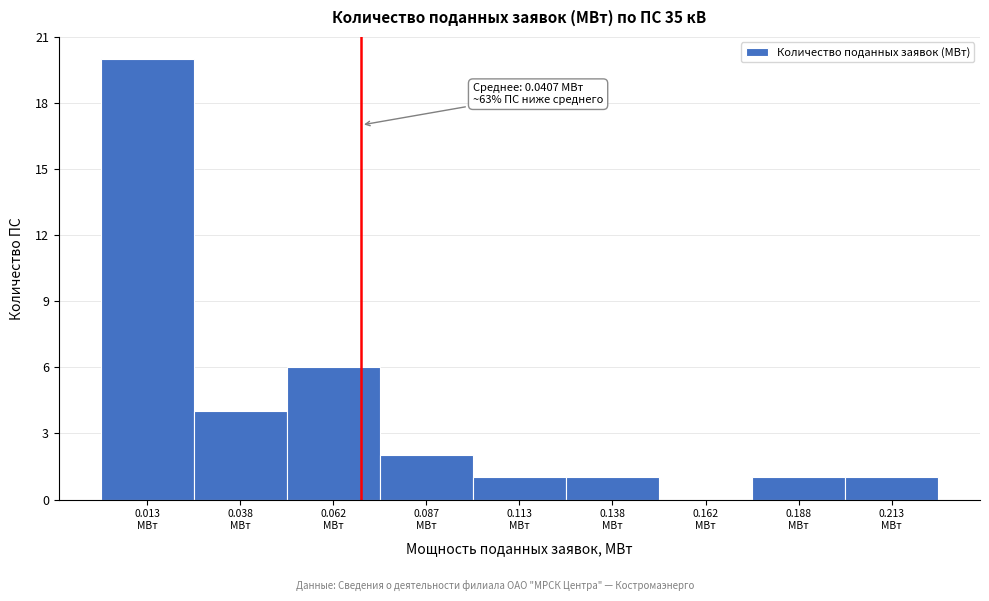

Which range on the x-axis has the tallest bar?

0.000 to 0.025